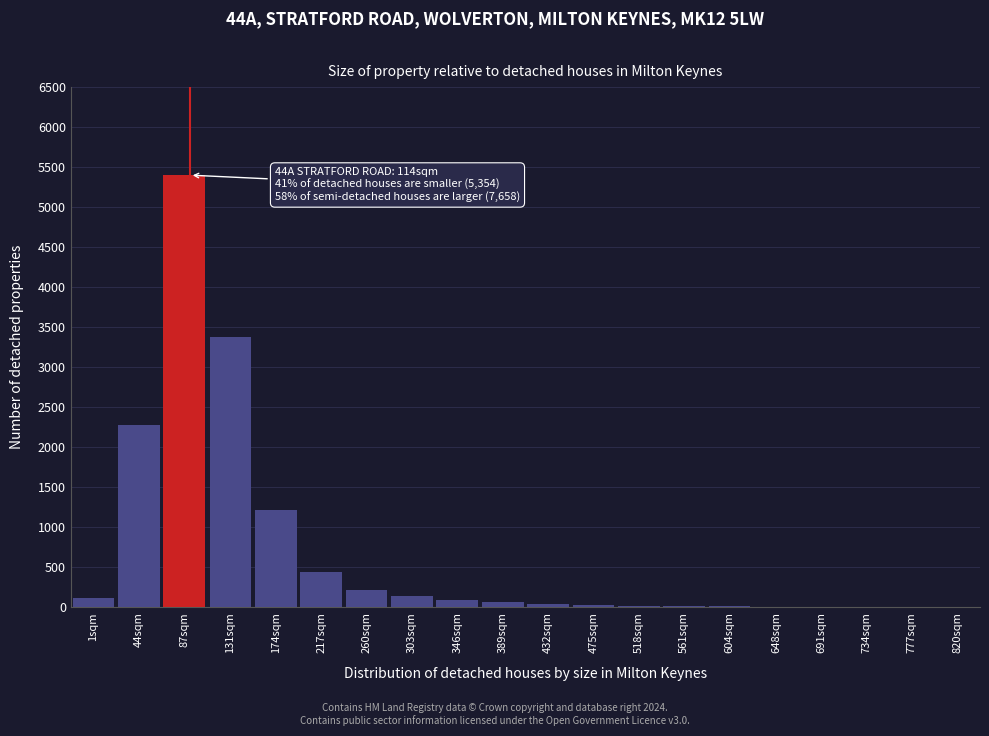

At which label is the value closest to 2701?

44sqm